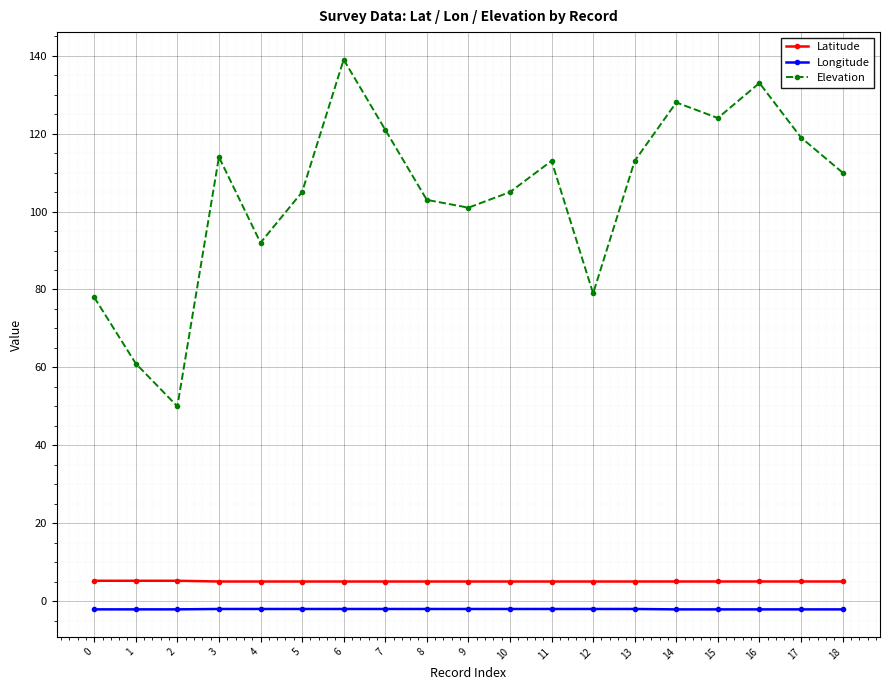

What is the approximate value of Latitude at 3?

5.1